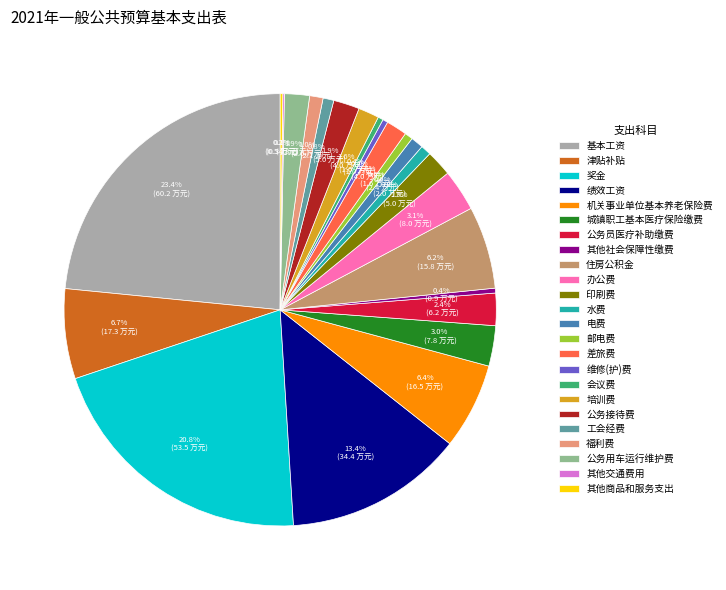

Is 公务员医疗补助缴费 the majority of the pie?

No